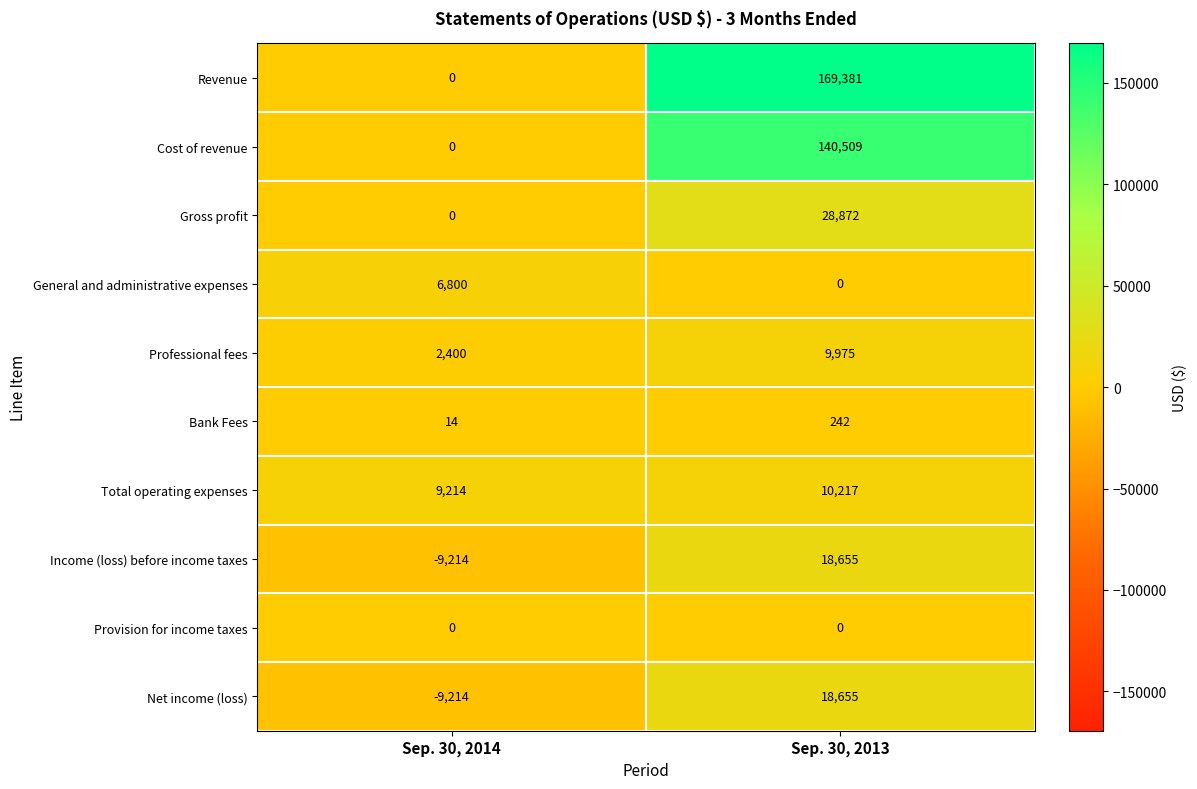

What is the minimum value shown in the chart?

-9214